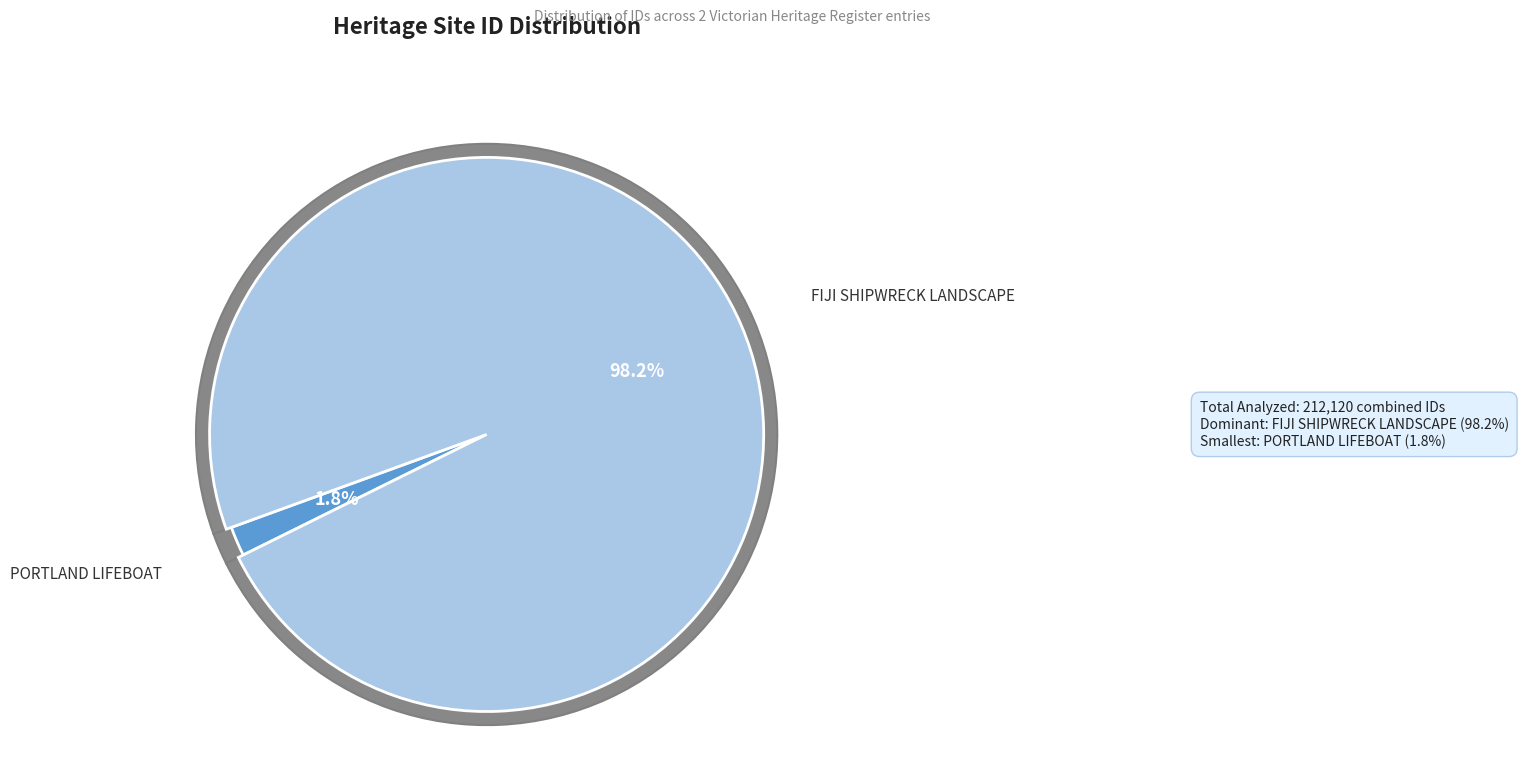

Combined, what portion of the pie is PORTLAND LIFEBOAT and FIJI SHIPWRECK LANDSCAPE?

100.0%